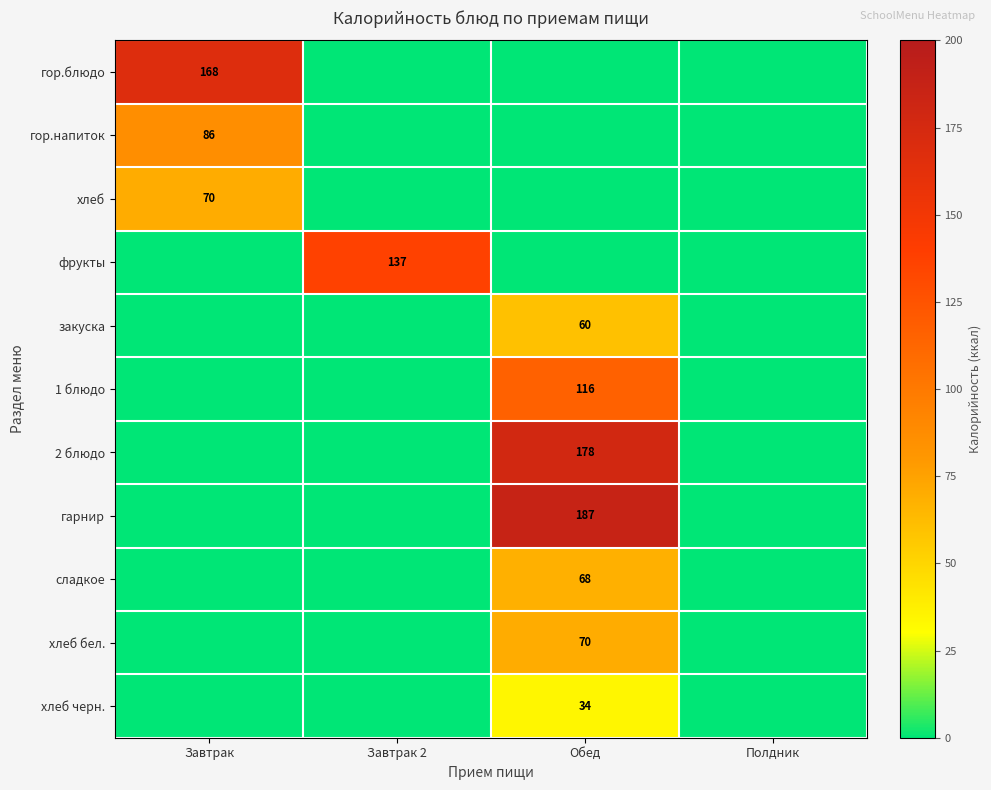

True or false: хлеб бел. has a value of 38 at Обед.

False